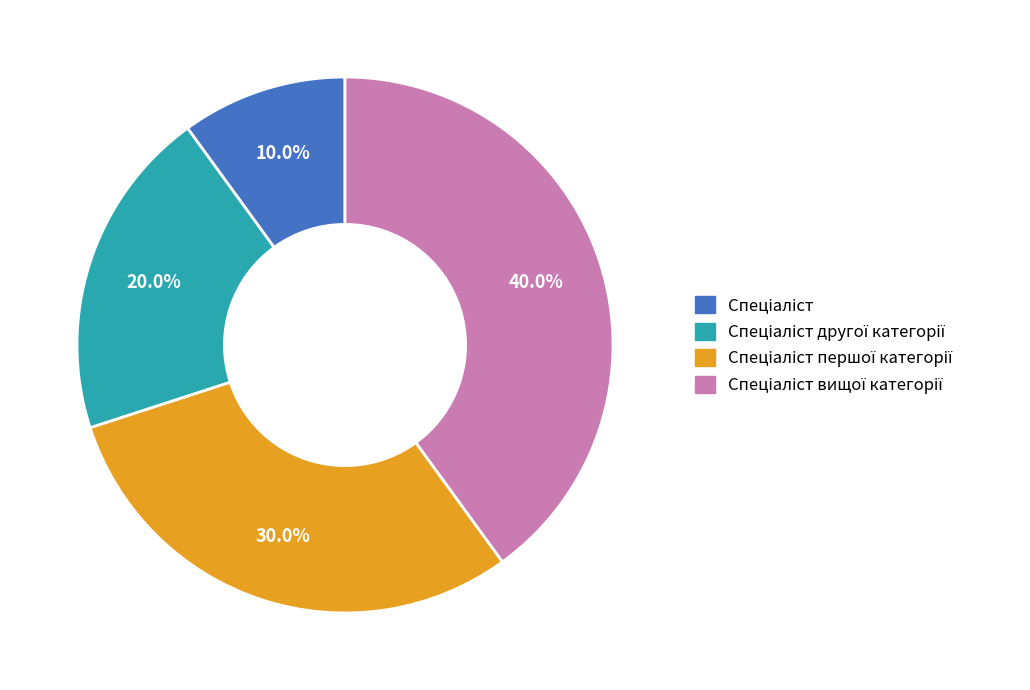

Count the number of slices in the pie.

4